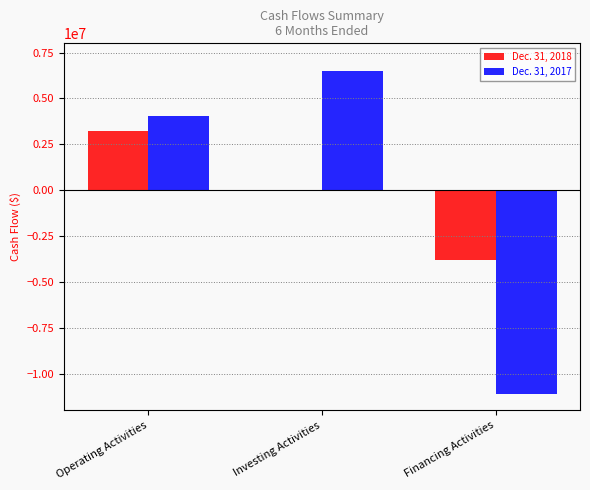

Which series has the largest range (max minus min)?

Dec. 31, 2017